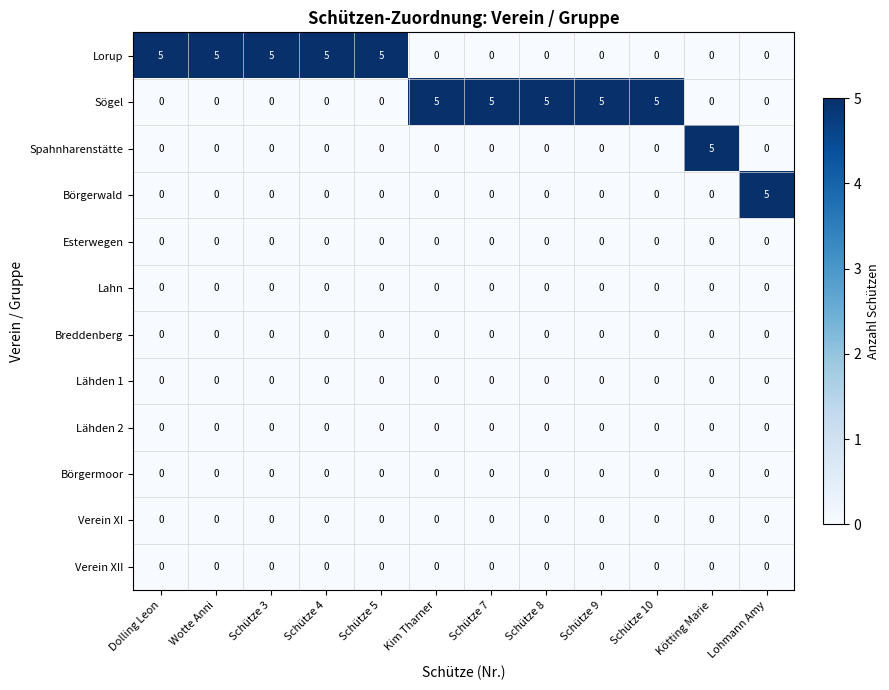

What is the total value across all series at Schütze 9?

5